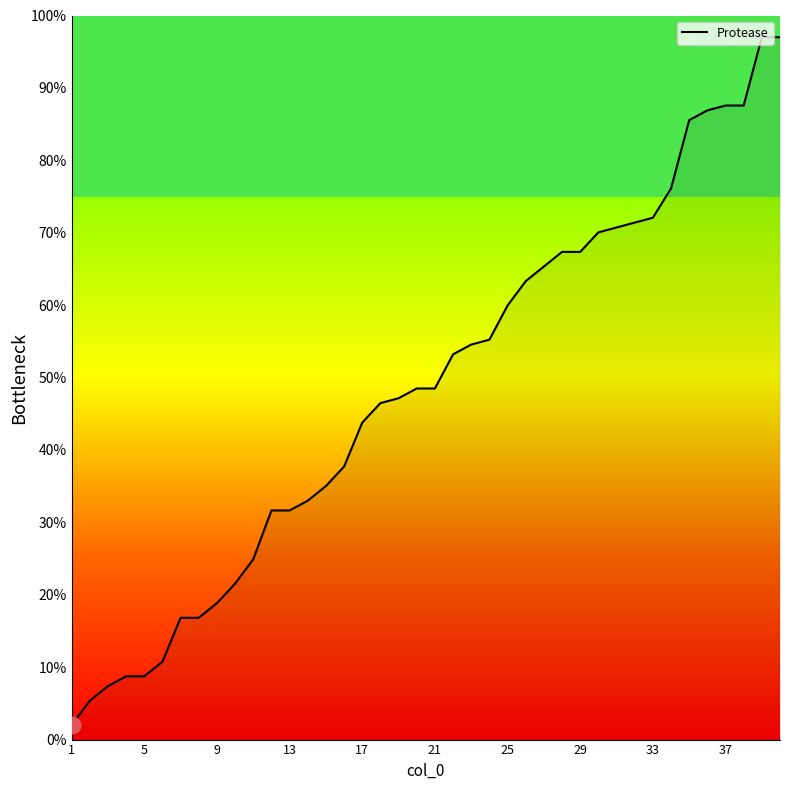

What is the minimum value shown in the chart?

2.0